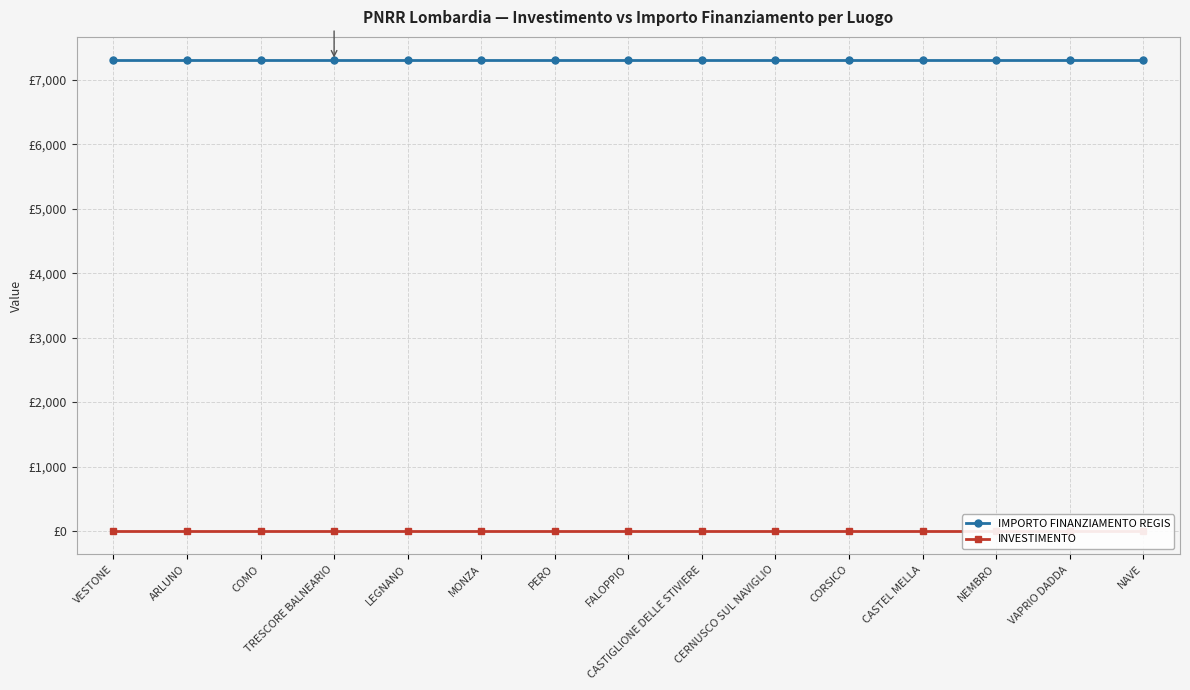

What is the lowest value of the IMPORTO FINANZIAMENTO REGIS series?

7301.0